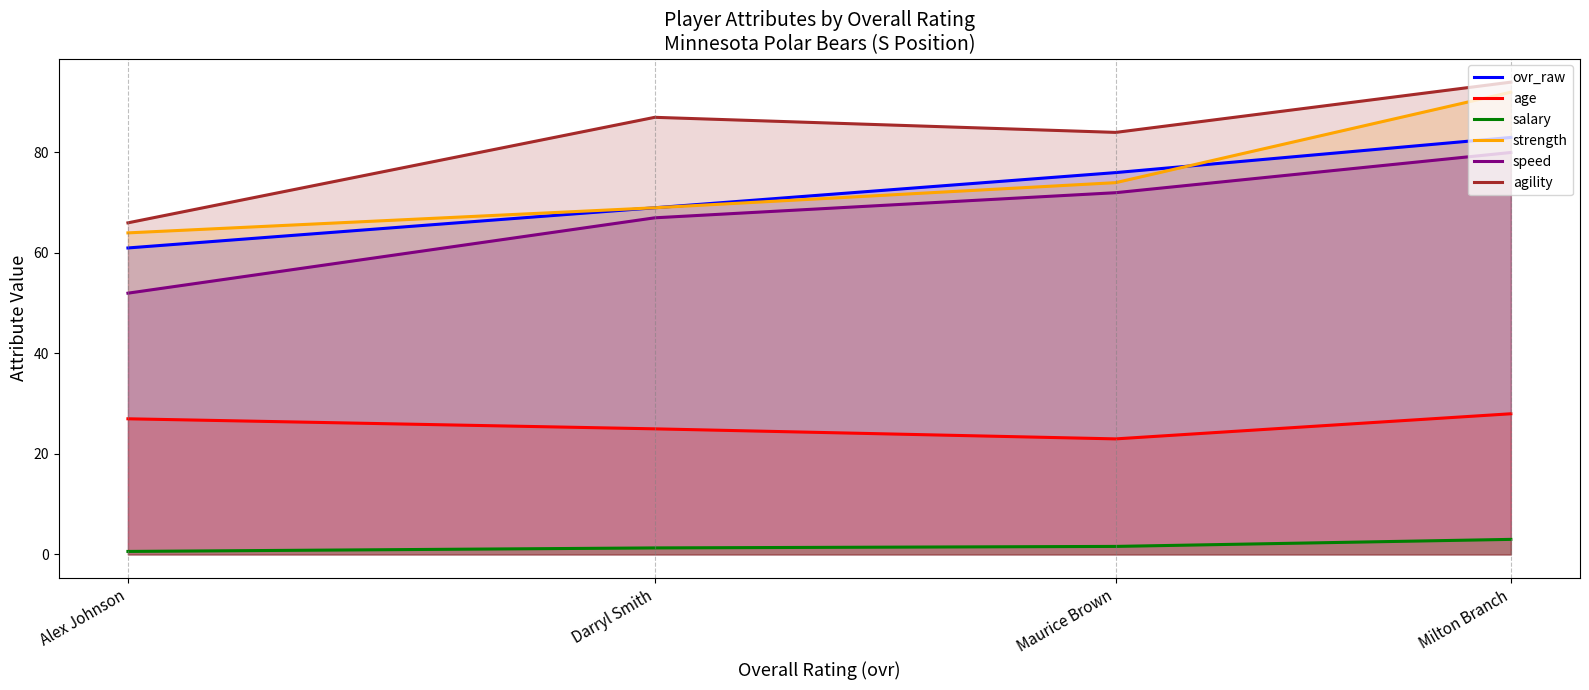

How many lines are shown in the chart?

6